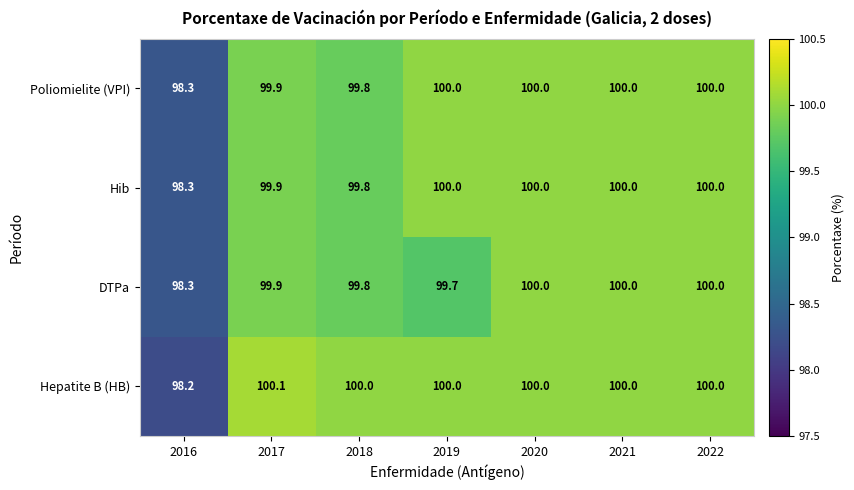

The value of Hib at 2019 is 100.0. True or false?

True